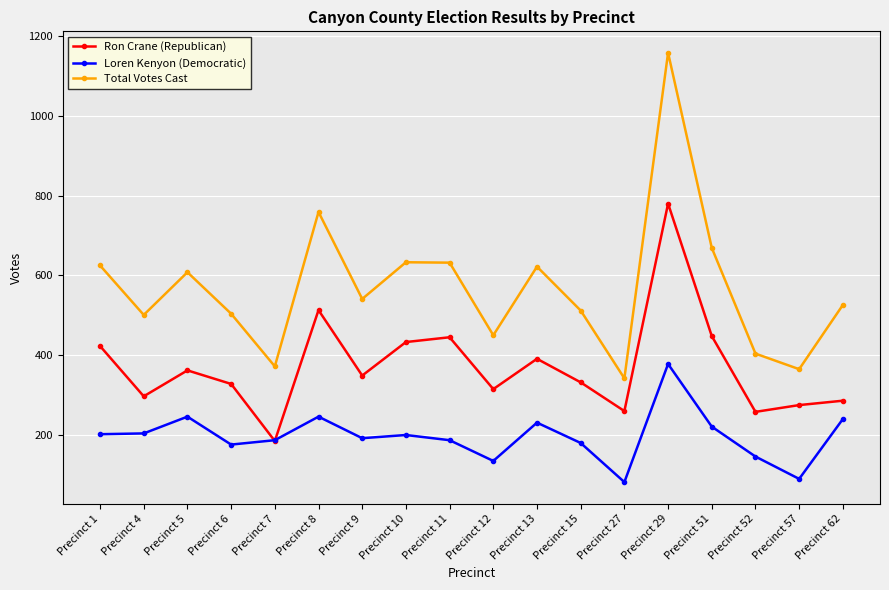

Rank the series at Precinct 51 from highest to lowest value.

Total Votes Cast, Ron Crane (Republican), Loren Kenyon (Democratic)